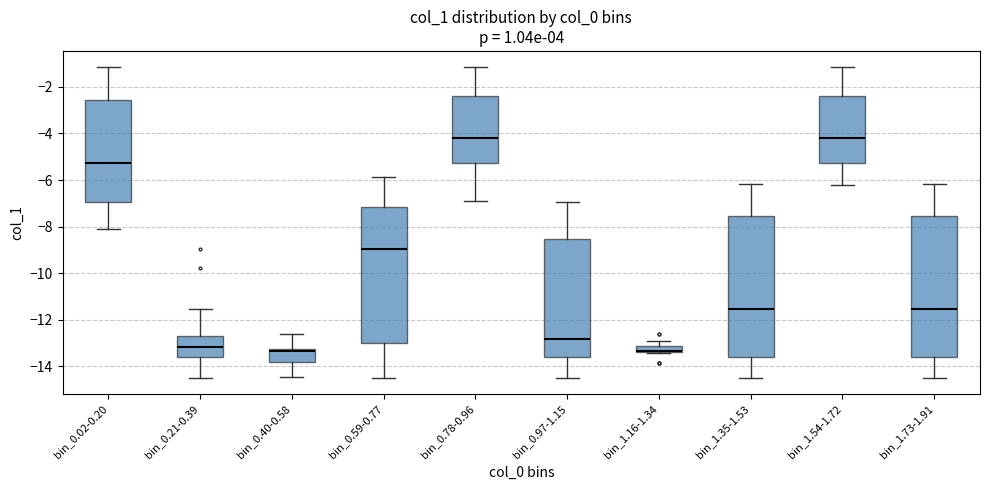

Where does the upper whisker of the box for bin_0.78-0.96 end on the y-axis? The values are not printed on the chart, so give them approximately, as read against the axis.

-1.2